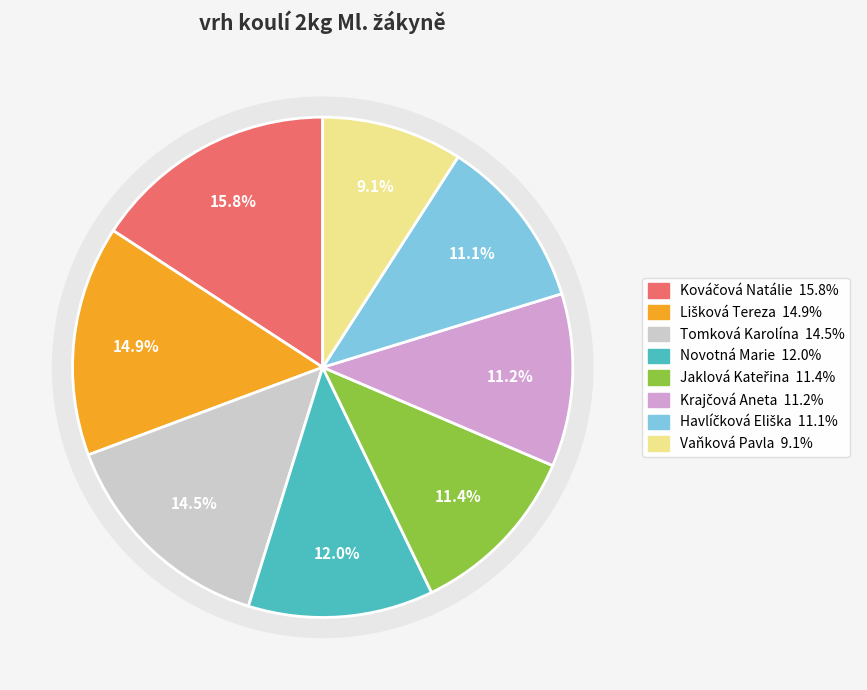

Does Havlíčková Eliška account for over 50% of the chart?

No